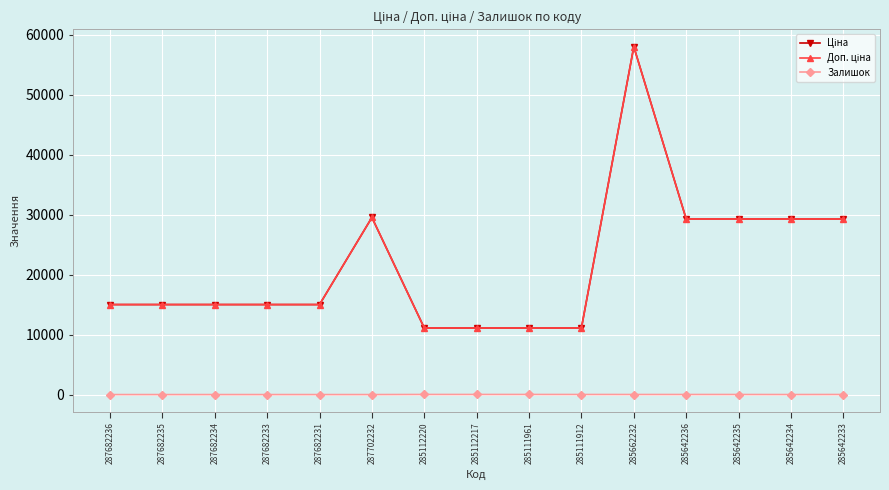

Which category has the lowest value across all series?

287682236